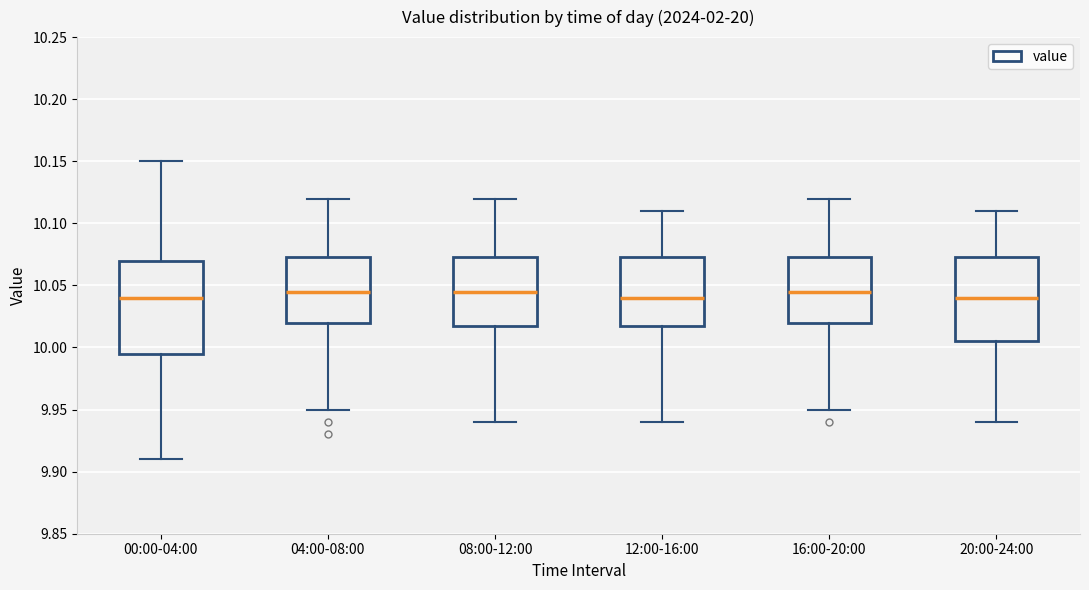

Comparing the boxes themselves (not the whiskers), which one is the tallest?

00:00-04:00